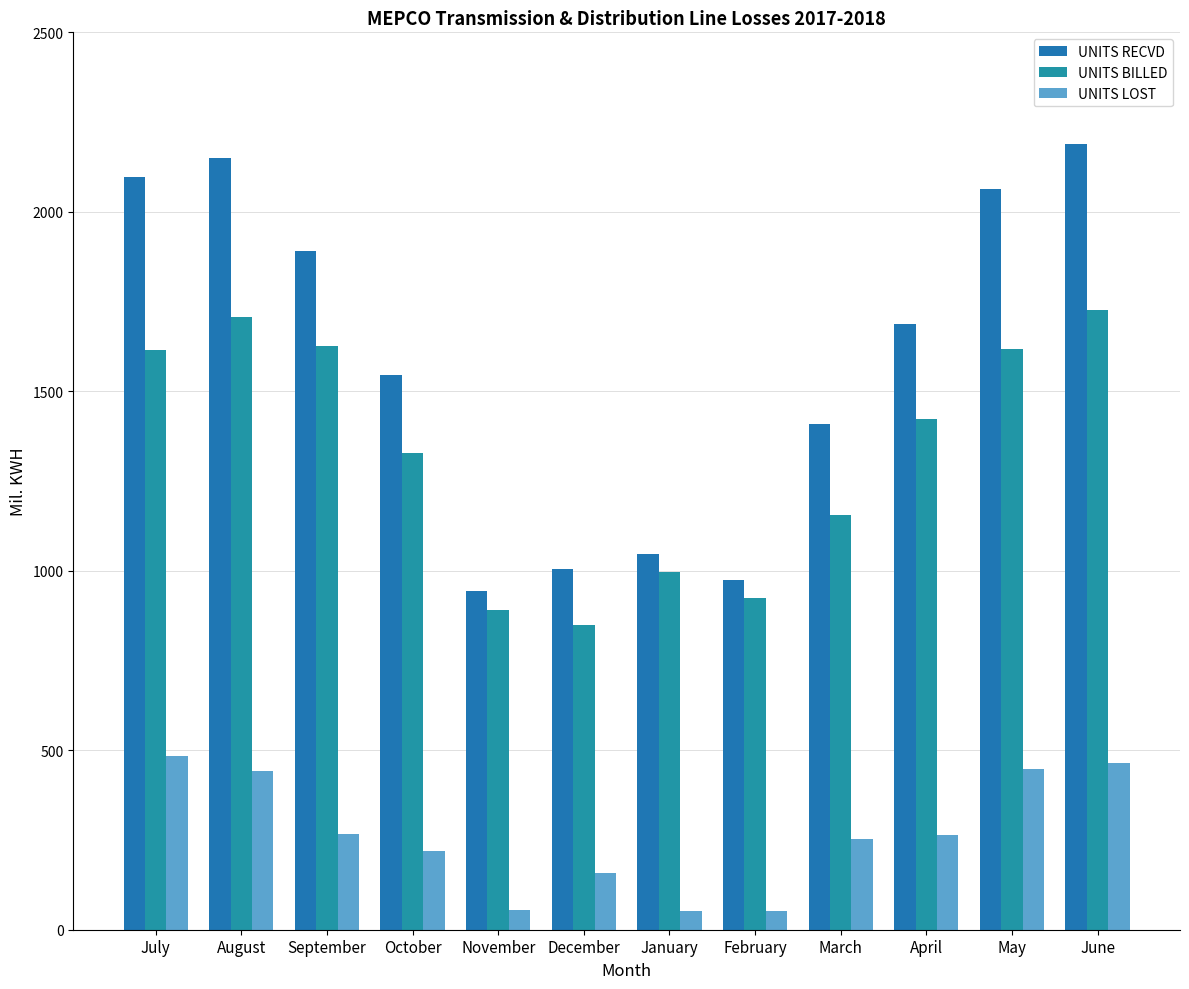

What is the spread (max minus min) of values at July?

1614.6